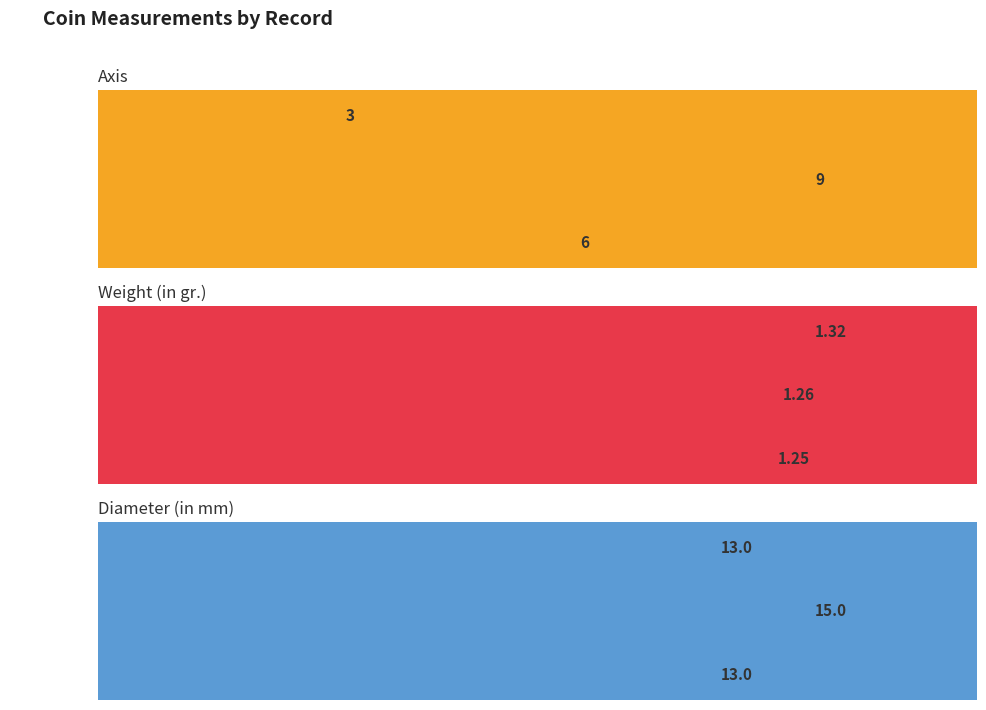

What is the smallest value displayed?

1.2